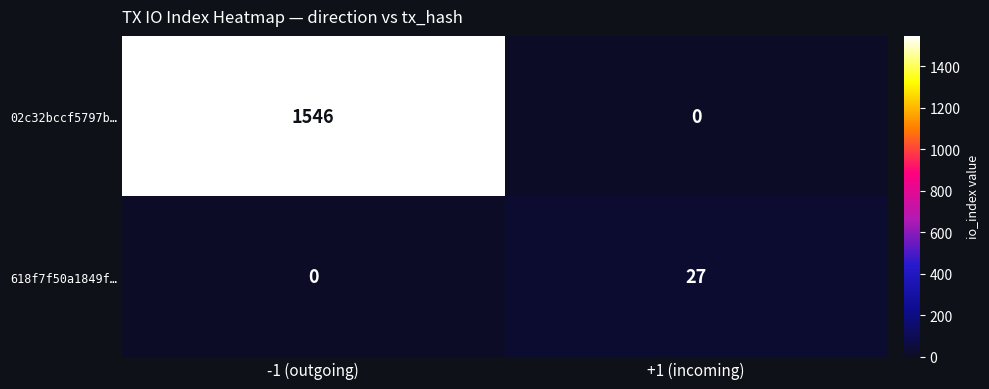

What is the spread (max minus min) of values at -1 (outgoing)?

1546